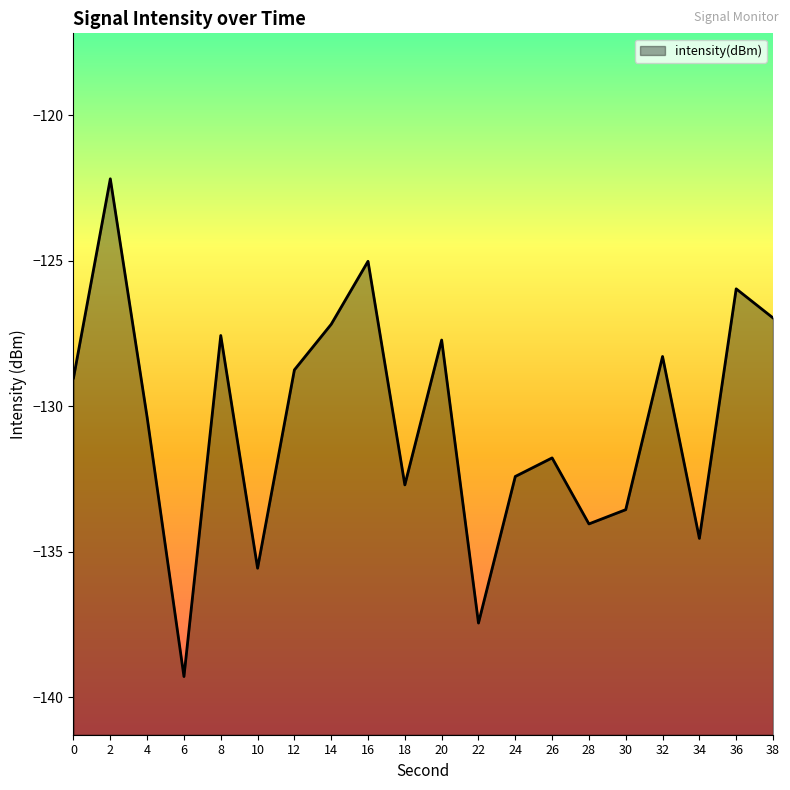

How many interior local valleys (lower than both neighbors) does the data have?

6